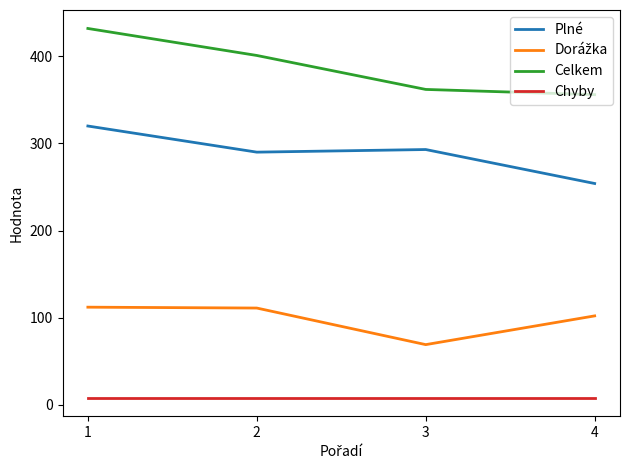

The value of Plné at 2 is 126. True or false?

False